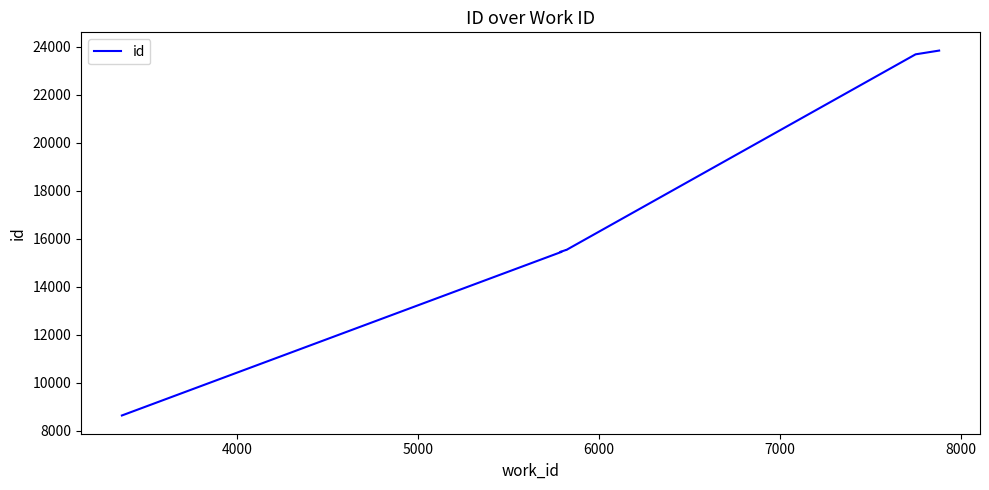

True or false: the data shows 5471 at 3000.

False